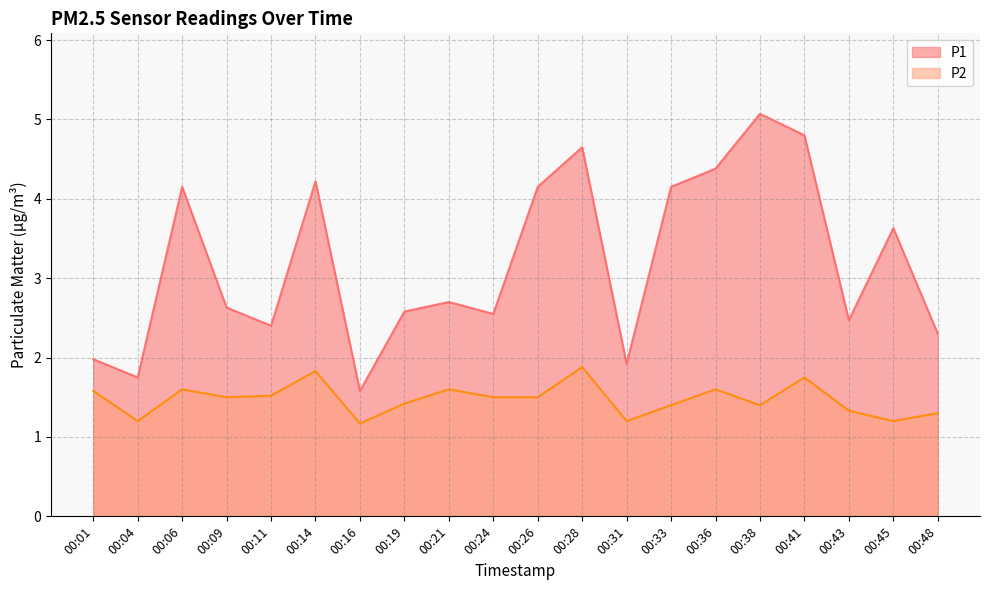

What value does the P2 series have at 00:16?

1.2